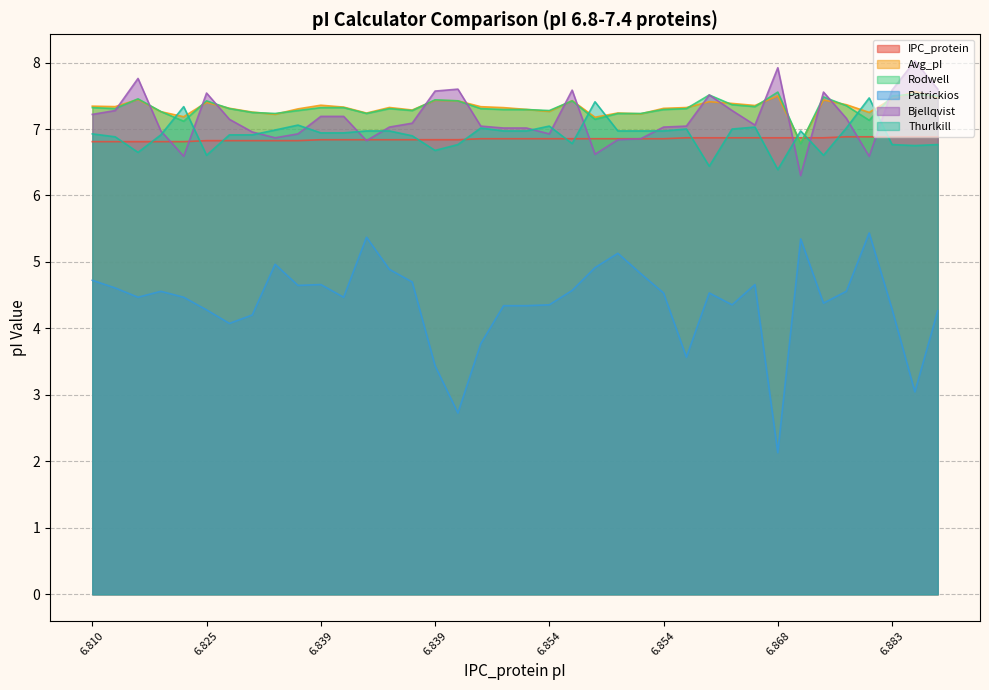

Reading left to right, extract all data points from this chart.

IPC_protein: 6.8	6.8	6.8	6.8	6.8	6.8	6.8	6.8	6.8	6.8	6.8	6.8	6.8	6.8	6.8	6.8	6.8	6.9	6.9	6.9	6.9	6.9	6.9	6.9	6.9	6.9	6.9	6.9	6.9	6.9	6.9	6.9	6.9	6.9	6.9	6.9	6.9	6.9
Avg_pI: 7.3	7.3	7.4	7.3	7.2	7.4	7.3	7.3	7.2	7.3	7.4	7.3	7.2	7.3	7.3	7.4	7.4	7.3	7.3	7.3	7.3	7.4	7.2	7.2	7.2	7.3	7.3	7.4	7.4	7.4	7.5	6.8	7.4	7.4	7.2	7.5	7.6	7.5
Rodwell: 7.3	7.3	7.5	7.3	7.1	7.4	7.3	7.2	7.2	7.3	7.3	7.3	7.2	7.3	7.3	7.4	7.4	7.3	7.3	7.3	7.3	7.4	7.1	7.2	7.2	7.3	7.3	7.5	7.4	7.3	7.6	6.8	7.5	7.4	7.1	7.5	7.5	7.5
Patrickios: 4.7	4.6	4.5	4.6	4.5	4.3	4.1	4.2	5.0	4.6	4.7	4.5	5.4	4.9	4.7	3.4	2.7	3.8	4.3	4.3	4.4	4.6	4.9	5.1	4.8	4.5	3.6	4.5	4.4	4.7	2.1	5.3	4.4	4.6	5.4	4.3	3.0	4.3
Bjellqvist: 7.2	7.3	7.8	7.0	6.6	7.5	7.1	7.0	6.9	6.9	7.2	7.2	6.8	7.0	7.1	7.6	7.6	7.0	7.0	7.0	6.9	7.6	6.6	6.8	6.9	7.0	7.0	7.5	7.3	7.1	7.9	6.3	7.6	7.2	6.6	7.6	8.0	7.6
Thurlkill: 6.9	6.9	6.6	6.9	7.3	6.6	6.9	6.9	7.0	7.1	6.9	6.9	7.0	7.0	6.9	6.7	6.8	7.0	7.0	7.0	7.0	6.8	7.4	7.0	7.0	7.0	7.0	6.4	7.0	7.0	6.4	7.0	6.6	7.0	7.5	6.8	6.8	6.8